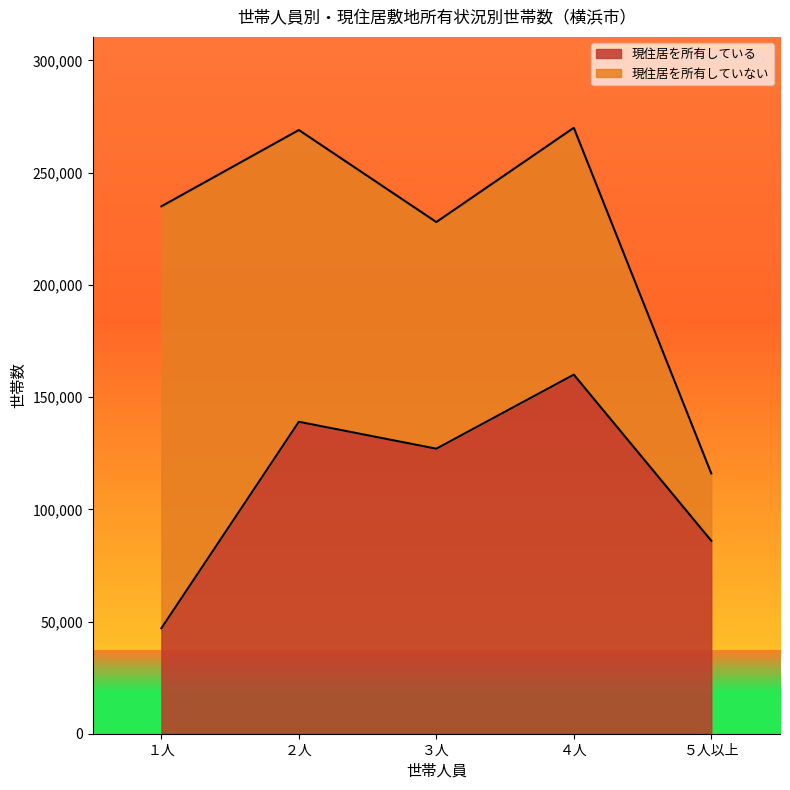

What is the smallest value displayed?

47000